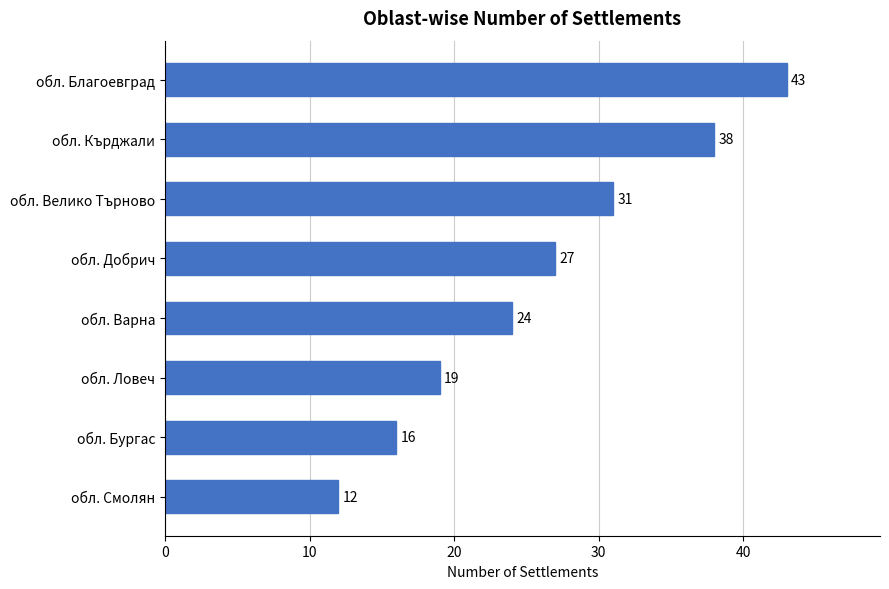

What is the ratio of the value at обл. Благоевград to the value at обл. Добрич?

1.6